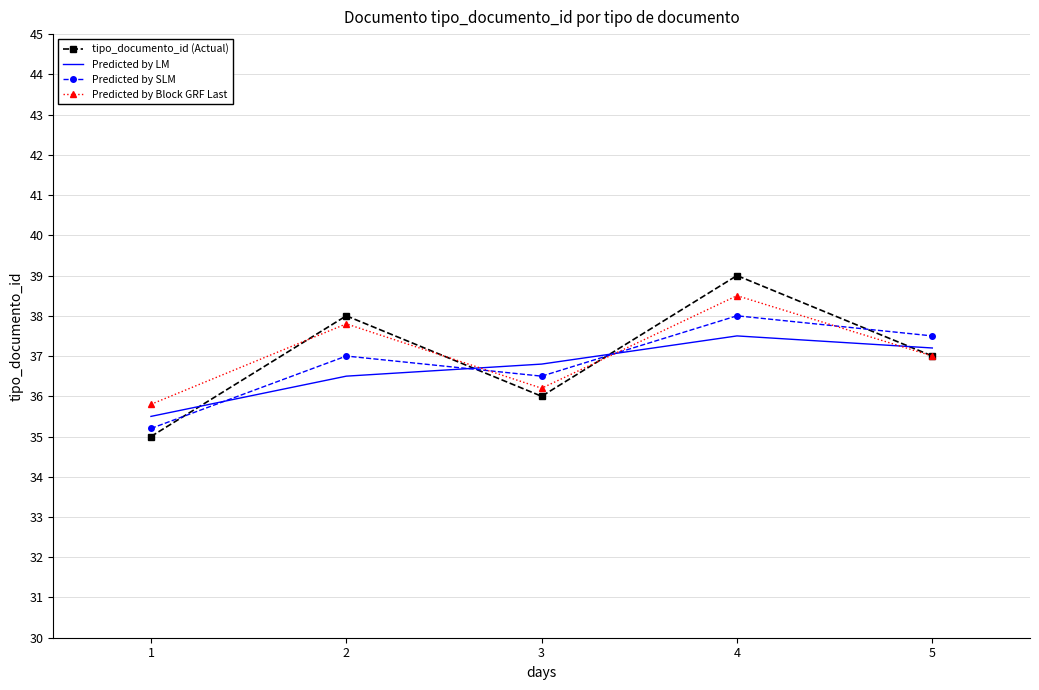

Read the Predicted by Block GRF Last value at 4.

38.5